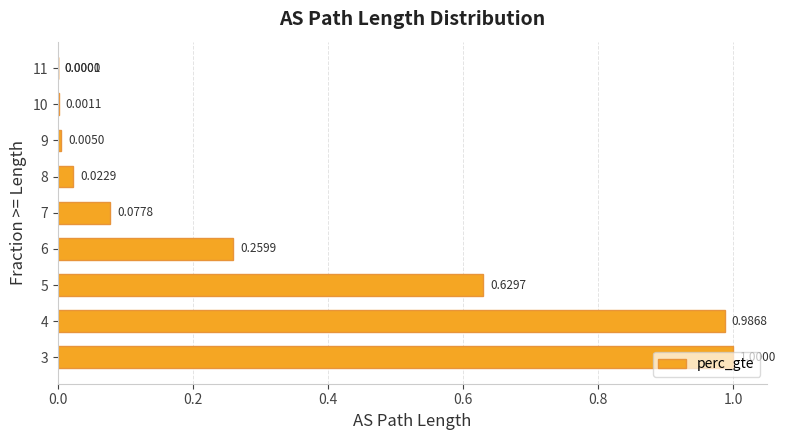

What is the change in value from 4 to 6?

-0.7